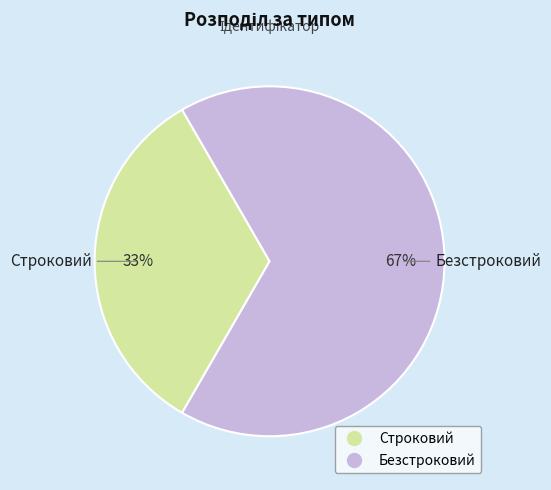

What is the largest slice in the pie chart?

Безстроковий